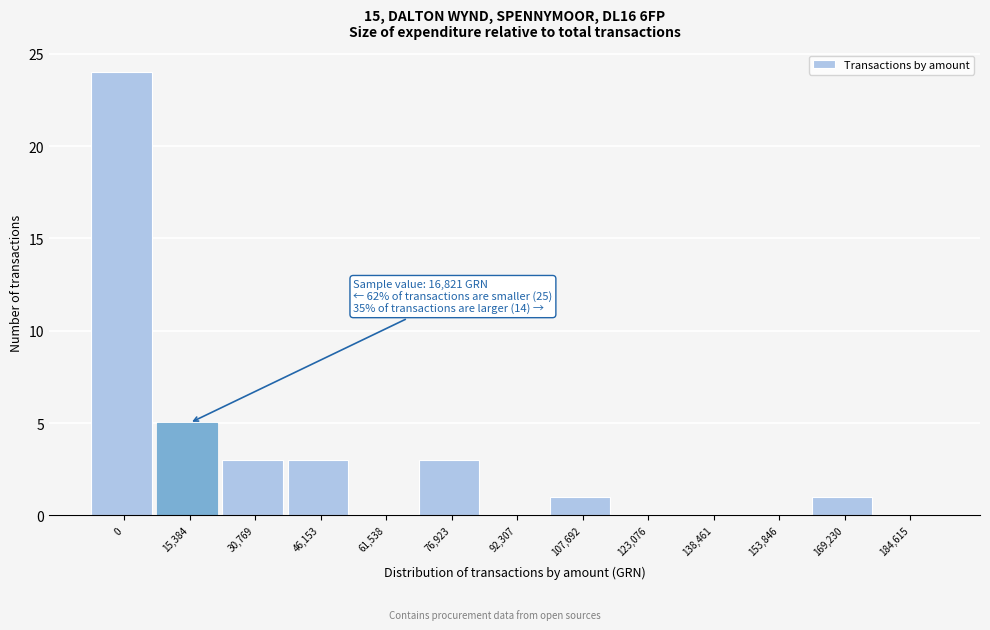

Reading left to right, transcribe all the data shown in this chart.

0=24	15,384=5	30,769=3	46,153=3	61,538=0	76,923=3	92,307=0	107,692=1	123,076=0	138,461=0	153,846=0	169,230=1	184,615=0